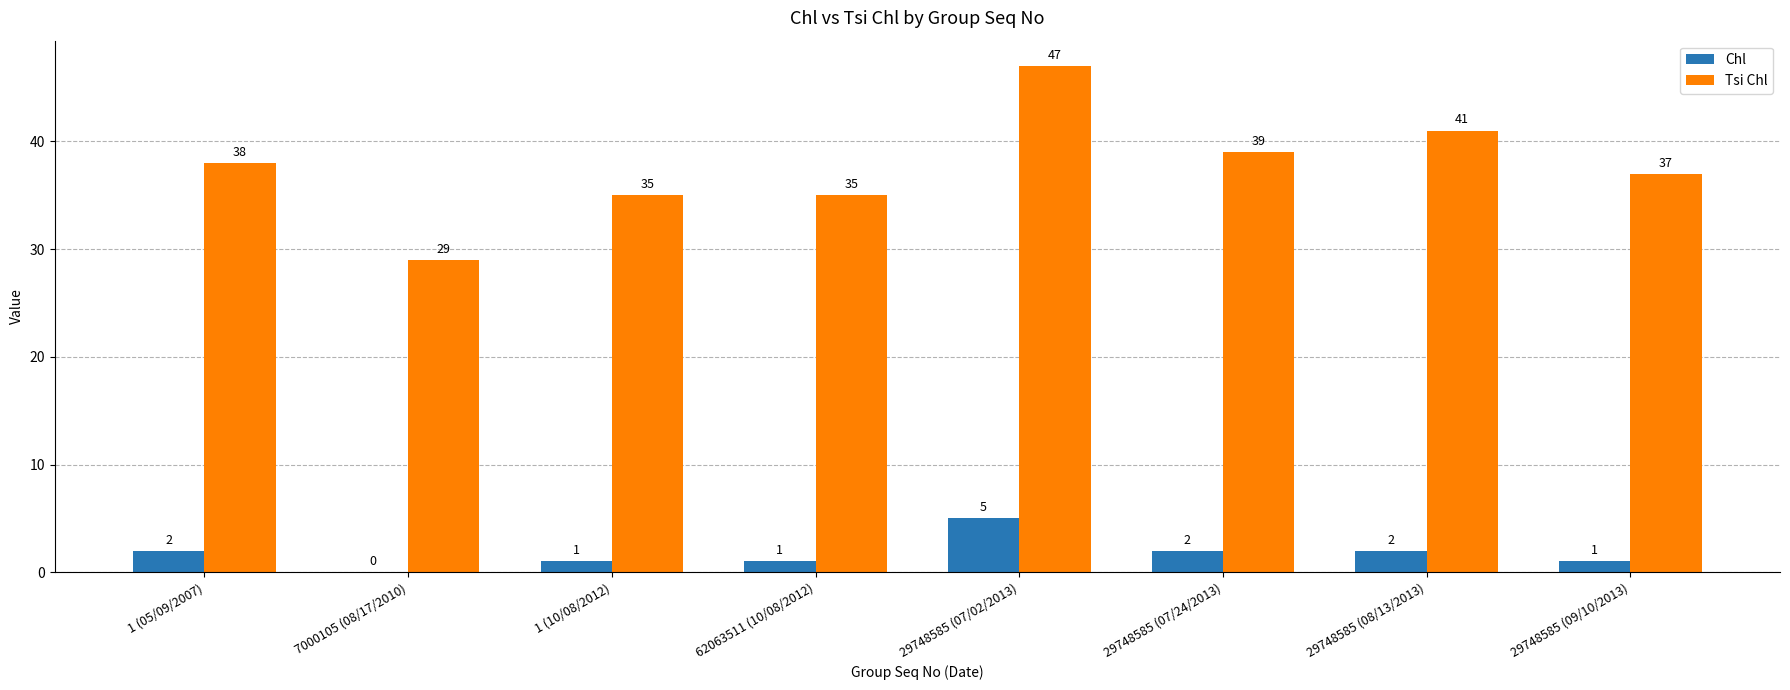

What is the sum of all Chl values?

14